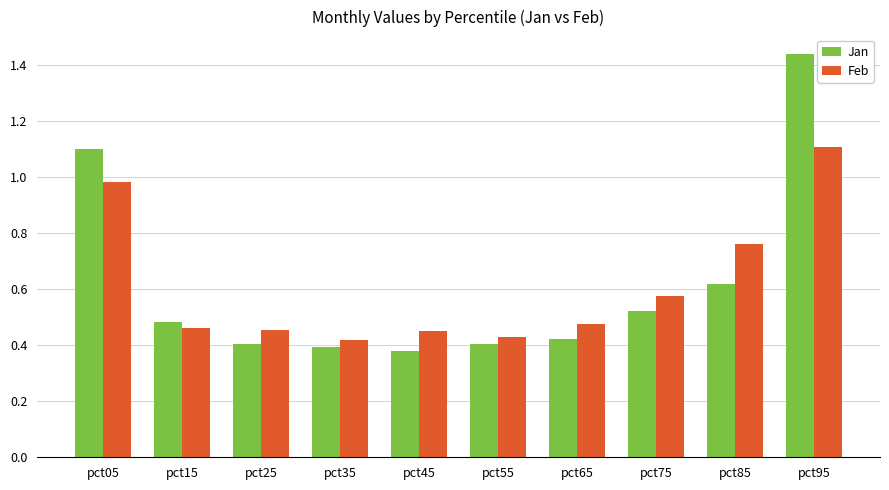

Rank the series by their maximum value, from highest to lowest.

Jan, Feb